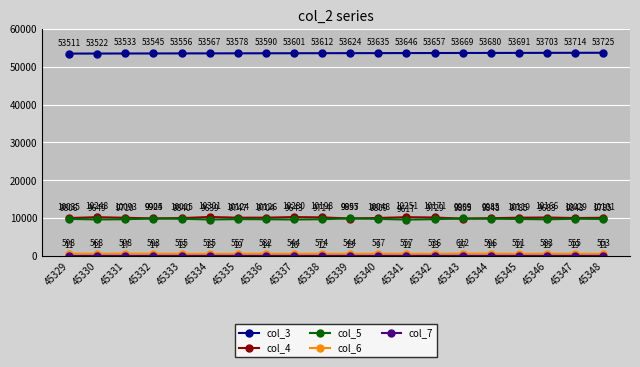

How many interior local peaks does the col_4 series have?

5